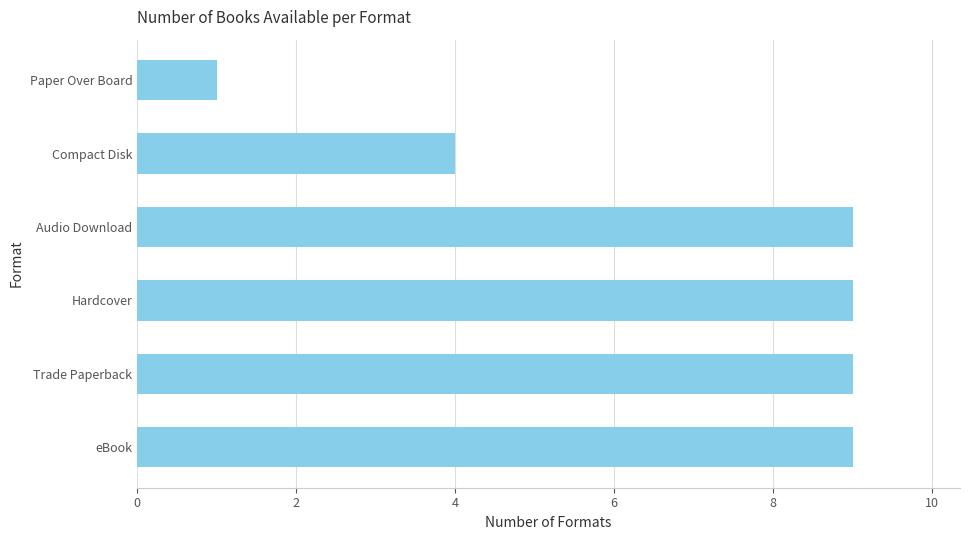

How many values are between 4 and 9?

5